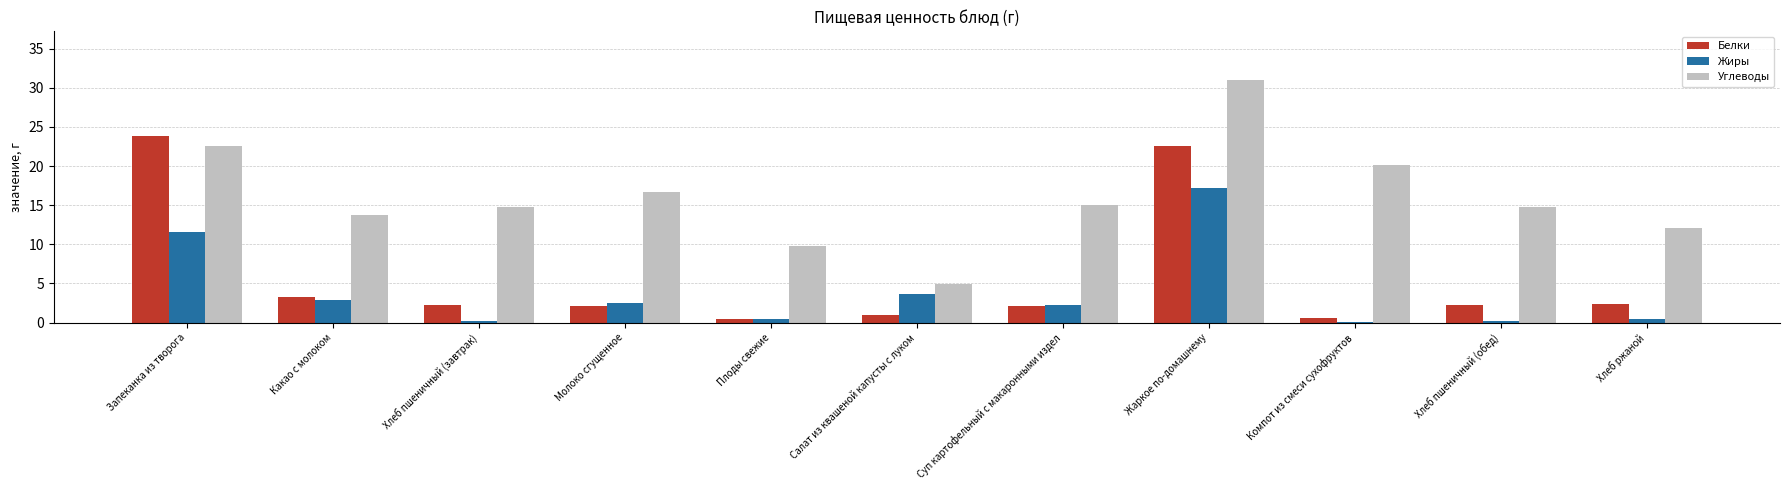

Which series changed the most between Хлеб пшеничный (завтрак) and Жаркое по-домашнему?

Белки